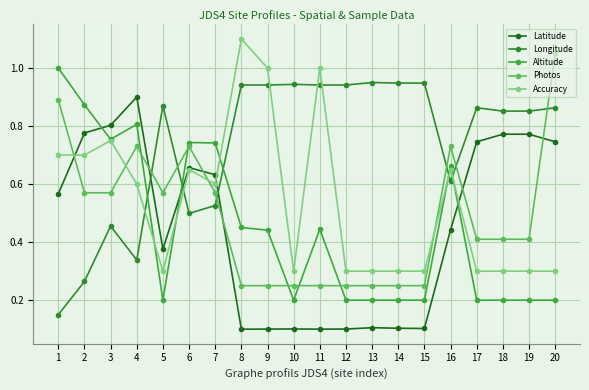

Reading right to left, extract all data points from this chart.

Latitude: 20=0.7	19=0.8	18=0.8	17=0.7	16=0.4	15=0.1	14=0.1	13=0.1	12=0.1	11=0.1	10=0.1	9=0.1	8=0.1	7=0.6	6=0.7	5=0.4	4=0.9	3=0.8	2=0.8	1=0.6
Longitude: 20=0.9	19=0.9	18=0.9	17=0.9	16=0.6	15=0.9	14=0.9	13=1.0	12=0.9	11=0.9	10=0.9	9=0.9	8=0.9	7=0.5	6=0.5	5=0.9	4=0.3	3=0.5	2=0.3	1=0.2
Altitude: 20=0.2	19=0.2	18=0.2	17=0.2	16=0.7	15=0.2	14=0.2	13=0.2	12=0.2	11=0.4	10=0.2	9=0.4	8=0.5	7=0.7	6=0.7	5=0.2	4=0.8	3=0.8	2=0.9	1=1.0
Photos: 20=1.1	19=0.4	18=0.4	17=0.4	16=0.7	15=0.2	14=0.2	13=0.2	12=0.2	11=0.2	10=0.2	9=0.2	8=0.2	7=0.6	6=0.7	5=0.6	4=0.7	3=0.6	2=0.6	1=0.9
Accuracy: 20=0.3	19=0.3	18=0.3	17=0.3	16=0.7	15=0.3	14=0.3	13=0.3	12=0.3	11=1.0	10=0.3	9=1.0	8=1.1	7=0.6	6=0.7	5=0.3	4=0.6	3=0.8	2=0.7	1=0.7